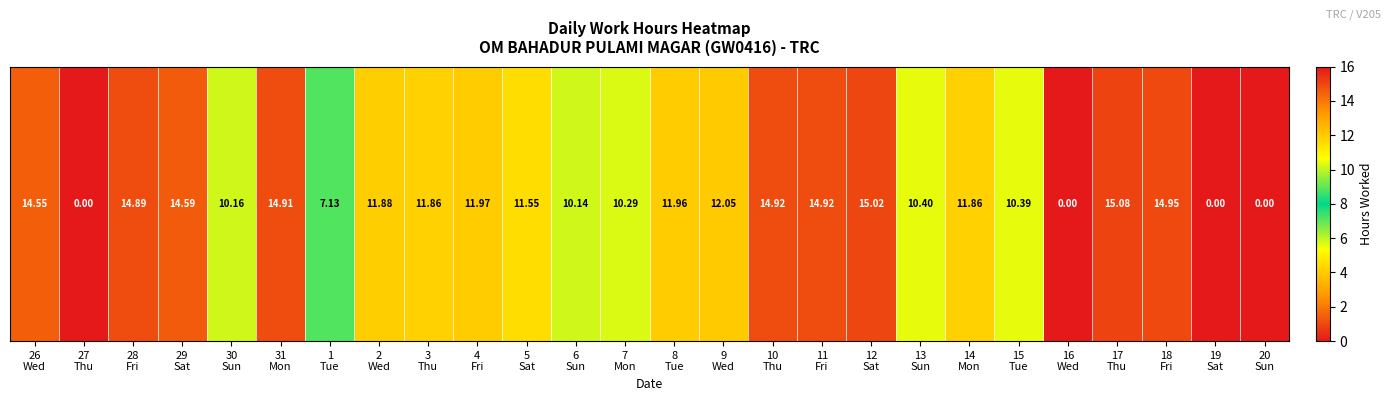

Rank the categories by value from lowest to highest.

27
Thu, 16
Wed, 19
Sat, 20
Sun, 1
Tue, 6
Sun, 30
Sun, 7
Mon, 15
Tue, 13
Sun, 5
Sat, 3
Thu, 14
Mon, 2
Wed, 8
Tue, 4
Fri, 9
Wed, 26
Wed, 29
Sat, 28
Fri, 31
Mon, 10
Thu, 11
Fri, 18
Fri, 12
Sat, 17
Thu